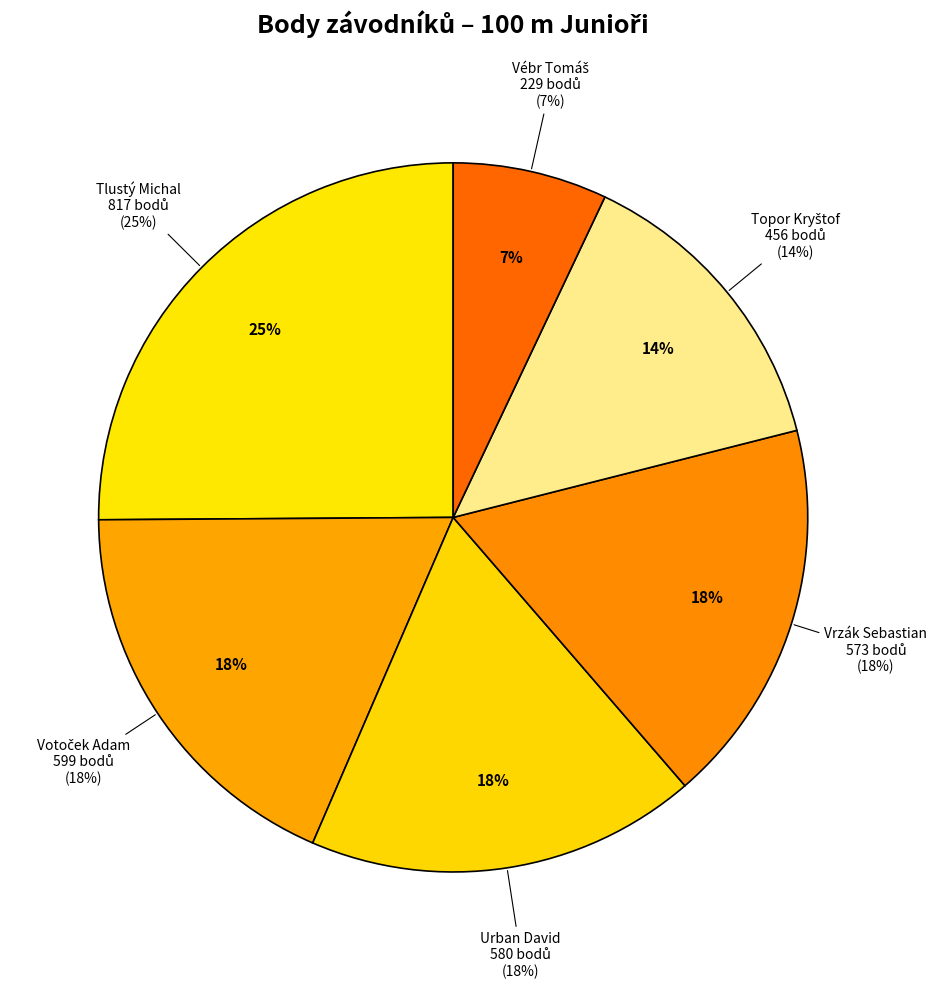

To the nearest percent, what percentage of the pie is Vrzák Sebastian?

18%